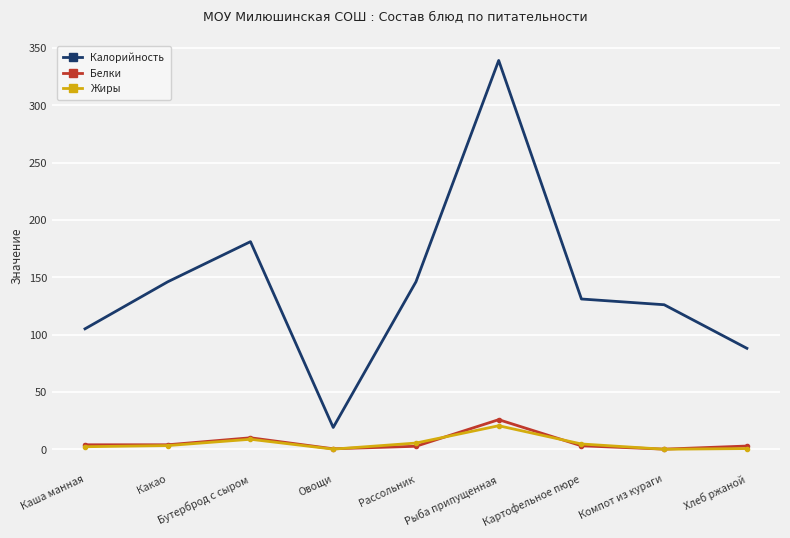

What value does the Белки series have at Рыба припущенная?

25.8